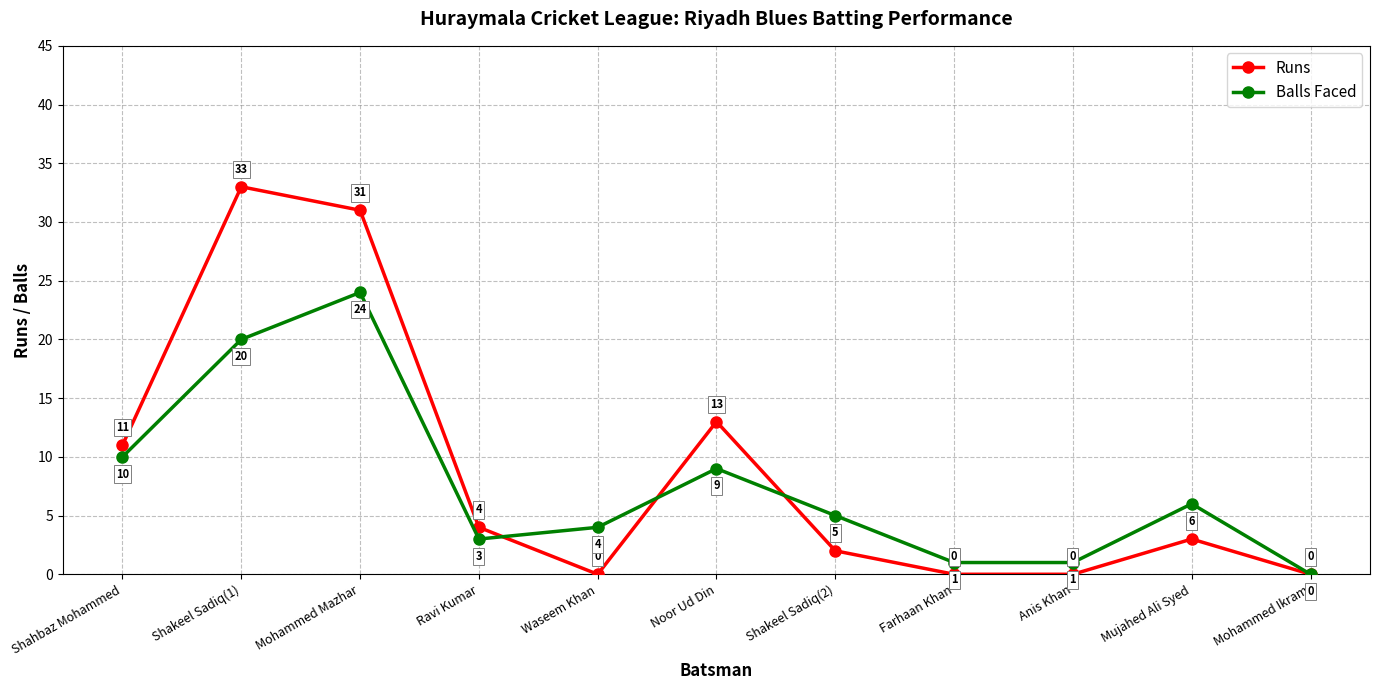

True or false: Balls Faced and Runs cross at least once.

True